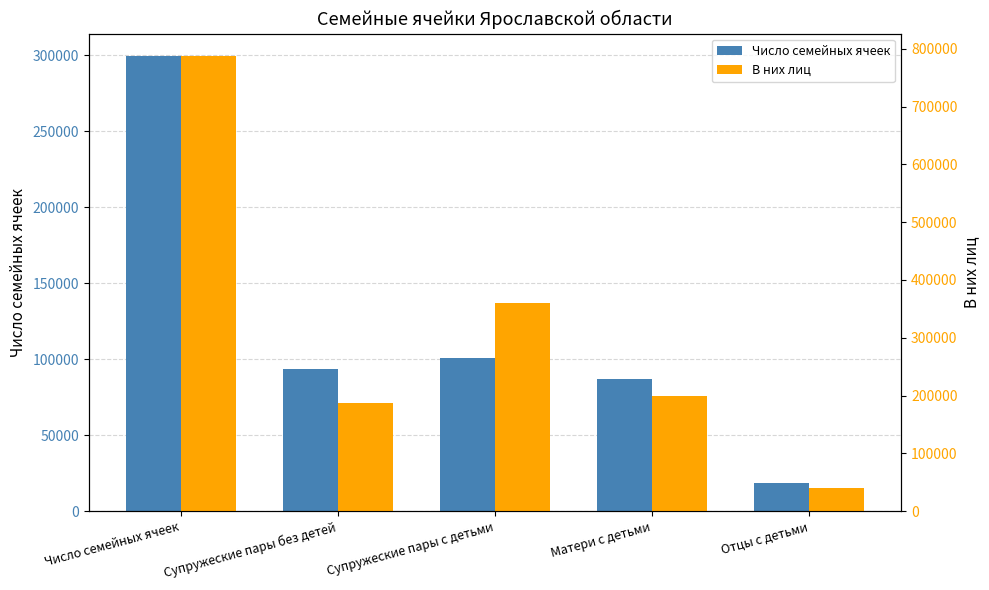

Reading left to right, extract all data points from this chart.

Число семейных ячеек: 299186	93287	100503	87218	18178
В них лиц: 787004	186574	359876	199707	40847